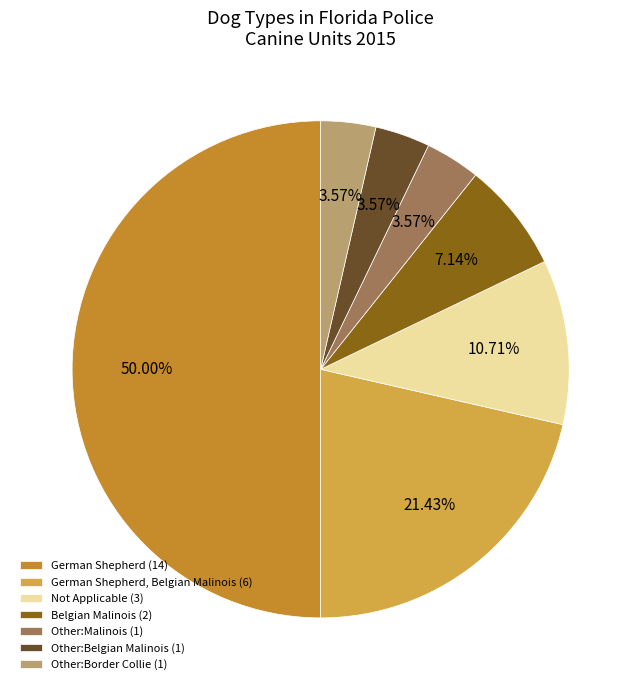

Which slice is the largest?

German Shepherd (14)